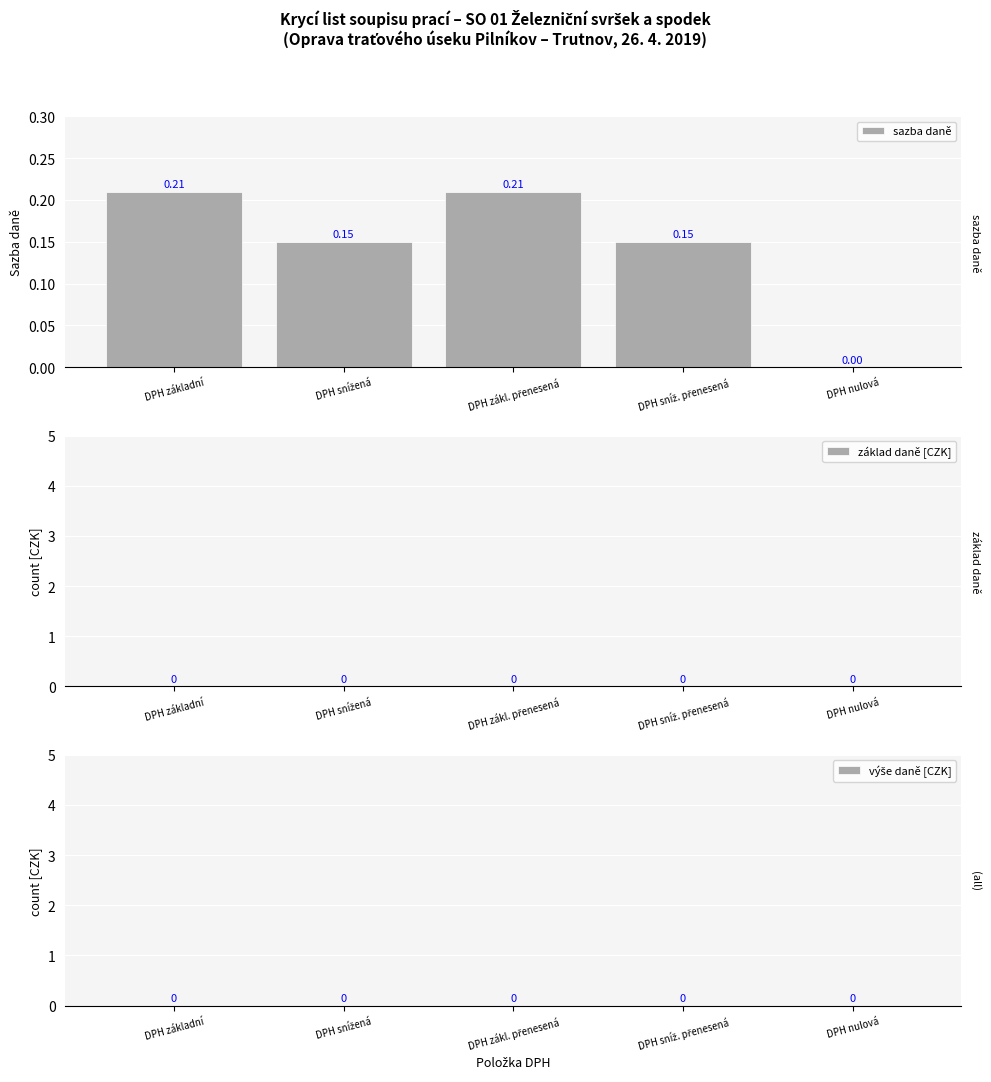

Where is the data nearest to the value 0?

DPH nulová